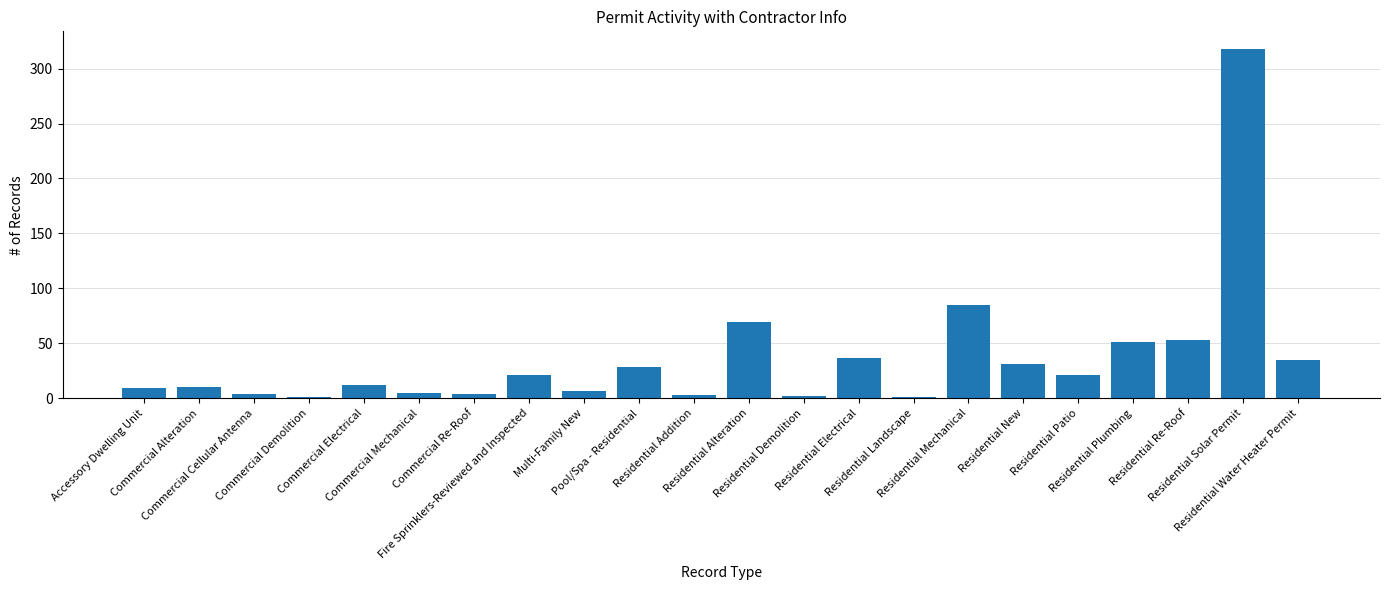

What is the sum of all values?

807